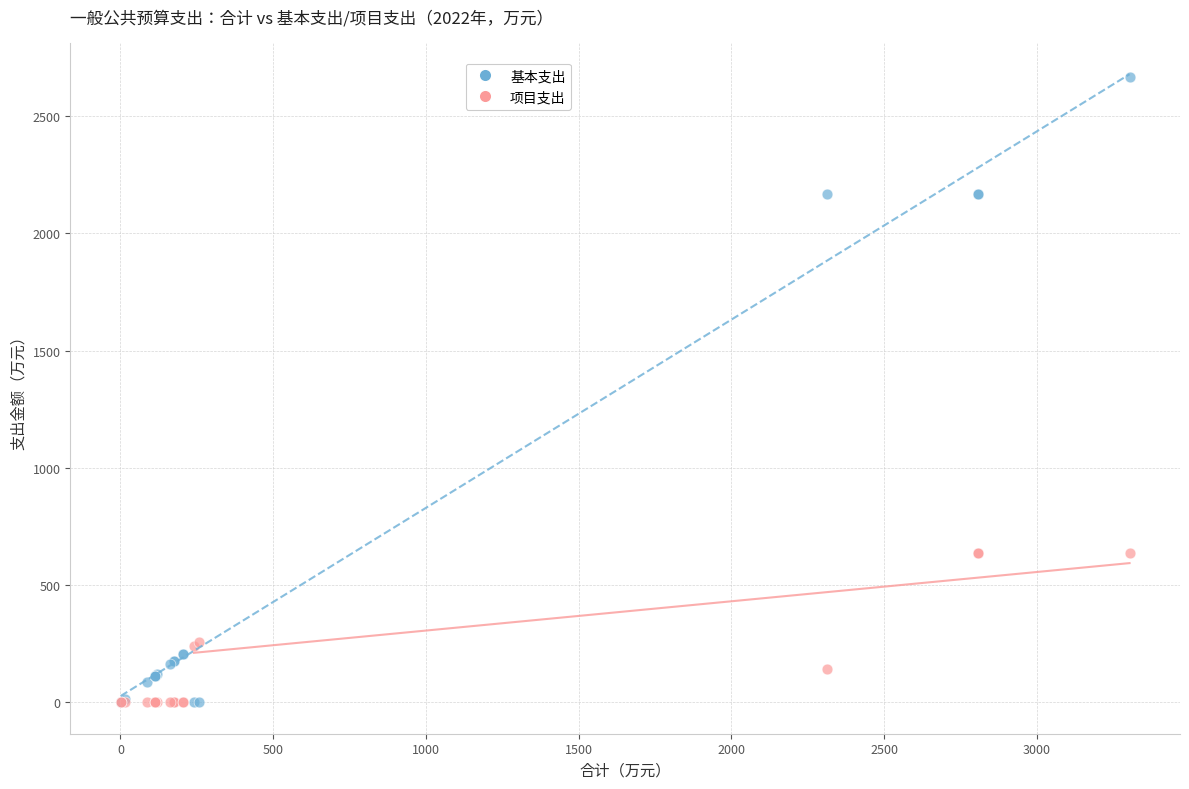

Which series reaches the maximum Y coordinate?

基本支出